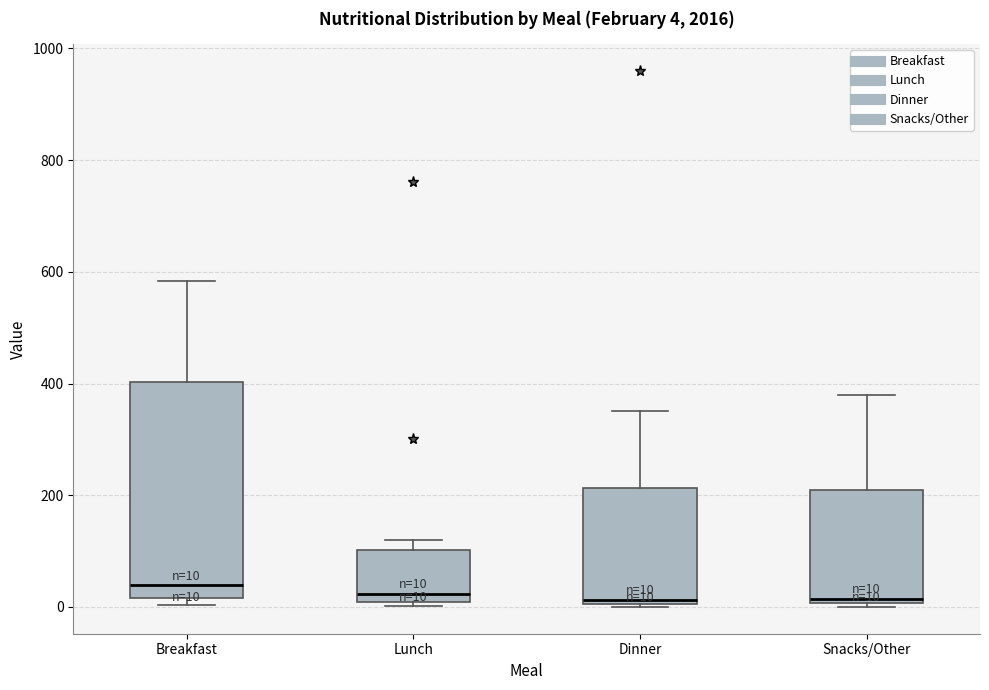

Comparing the boxes themselves (not the whiskers), which one is the tallest?

Breakfast